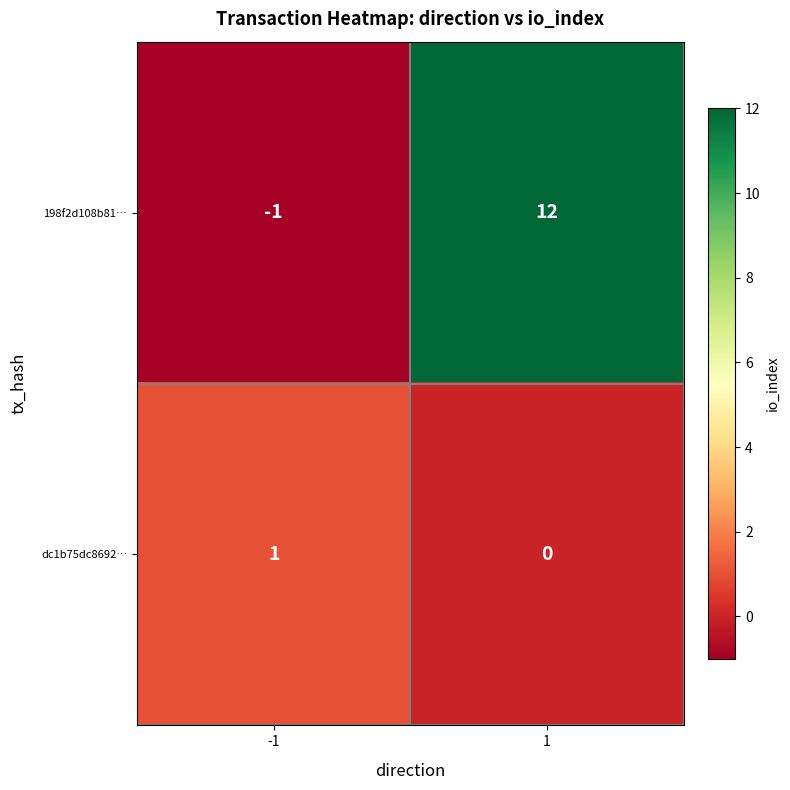

What is the difference between the highest and lowest values at 1?

12